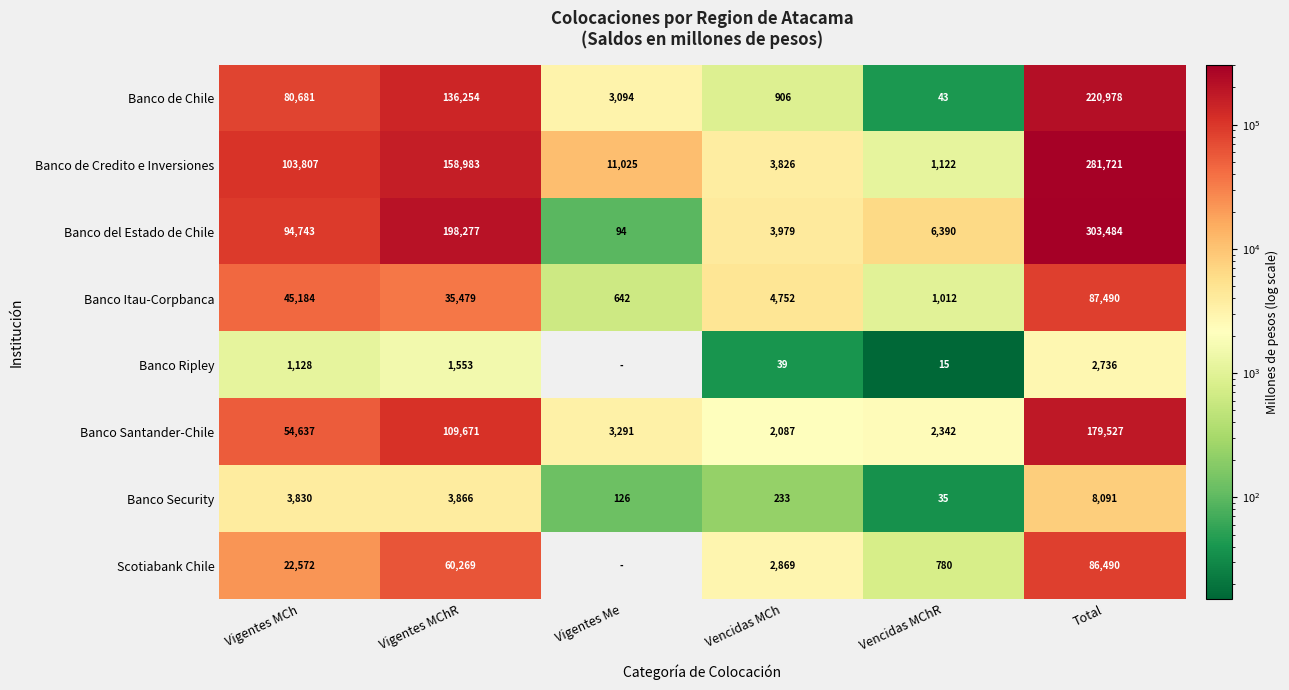

The value of Banco de Chile at Vigentes Me is 2152.7. True or false?

False